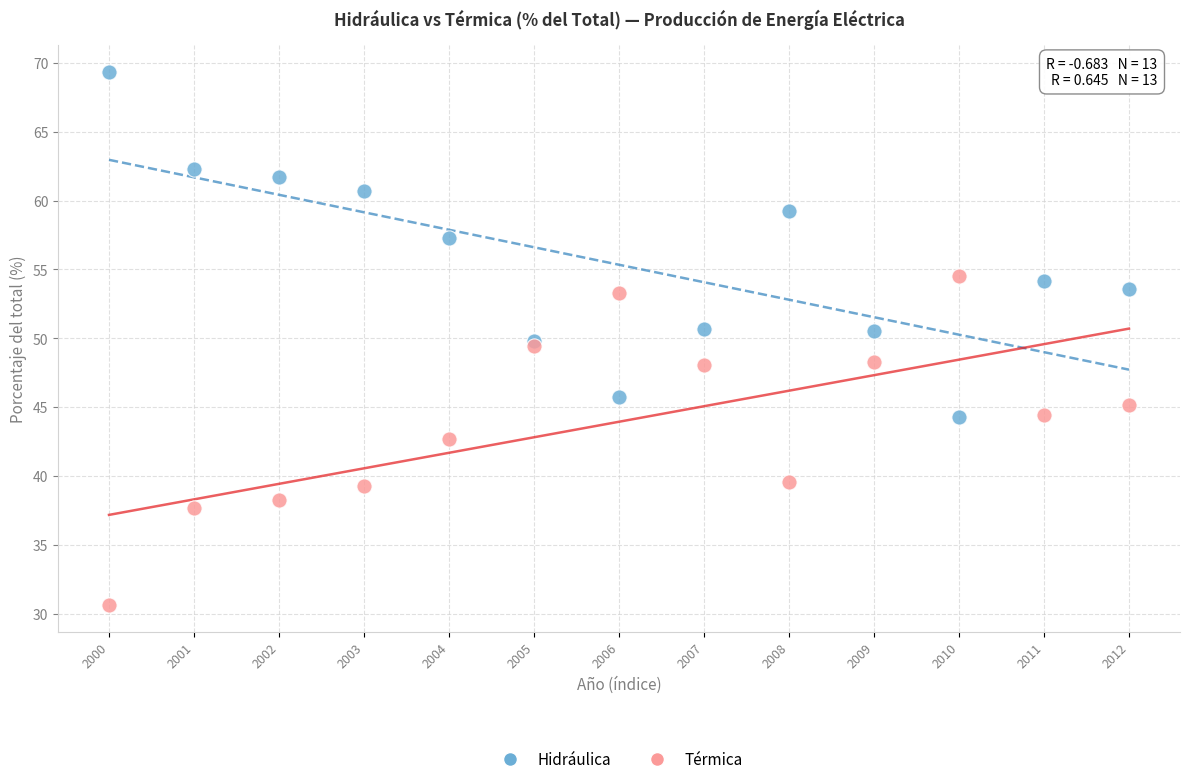

Which series contains the highest Y value?

Hidráulica